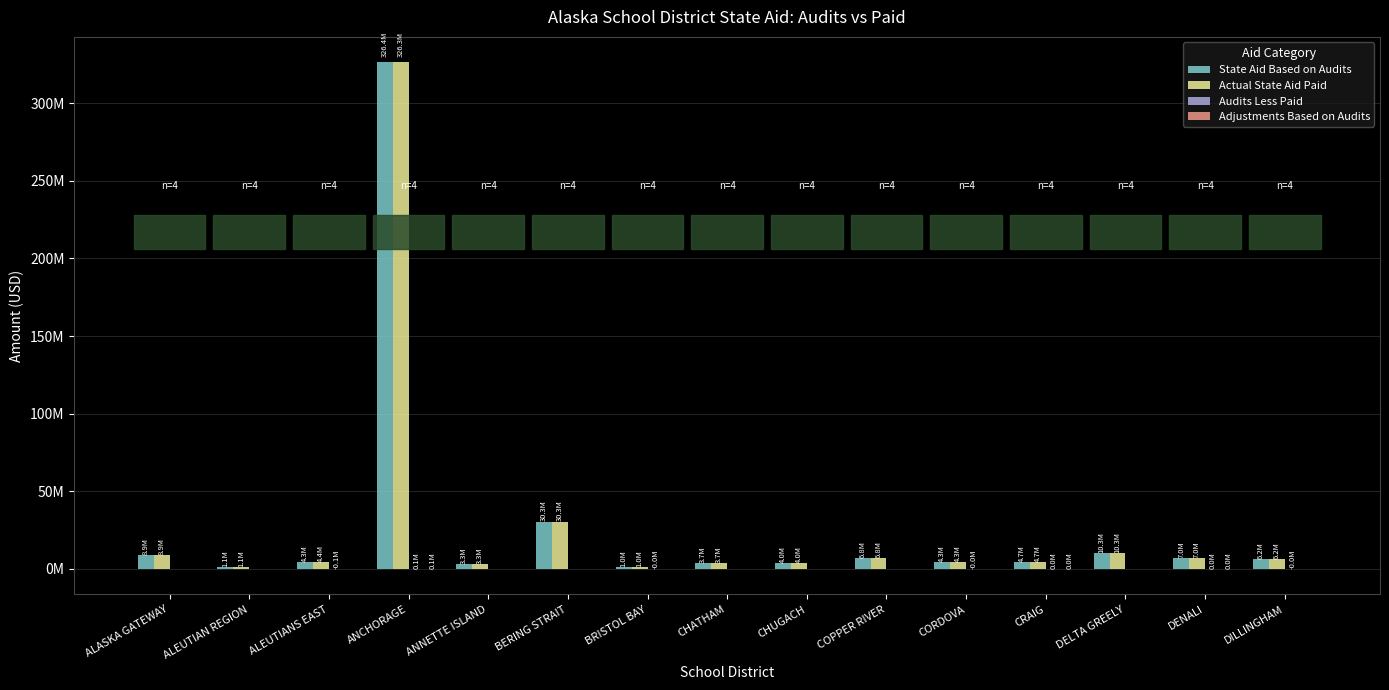

Are the bars grouped side by side (vs. stacked)?

Yes